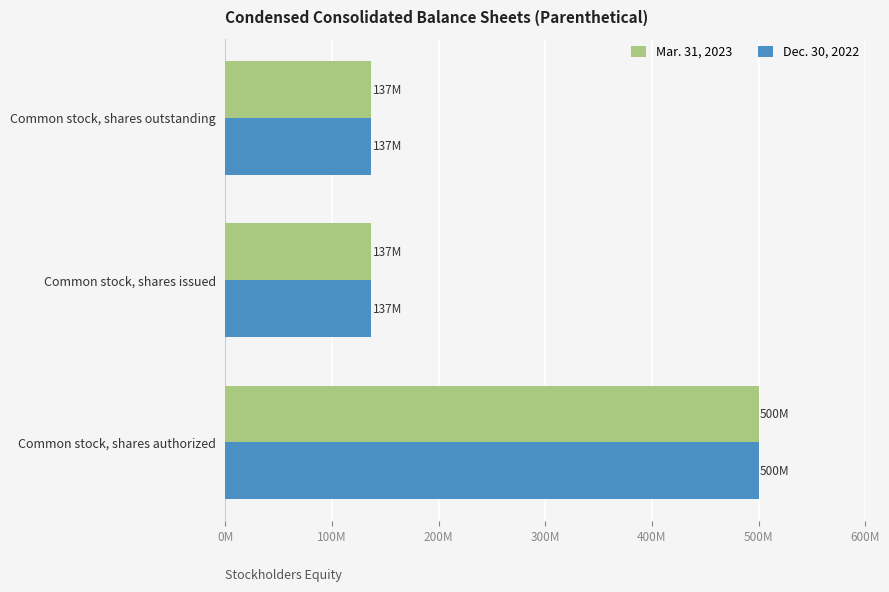

What are all the series names shown in the legend?

Mar. 31, 2023, Dec. 30, 2022